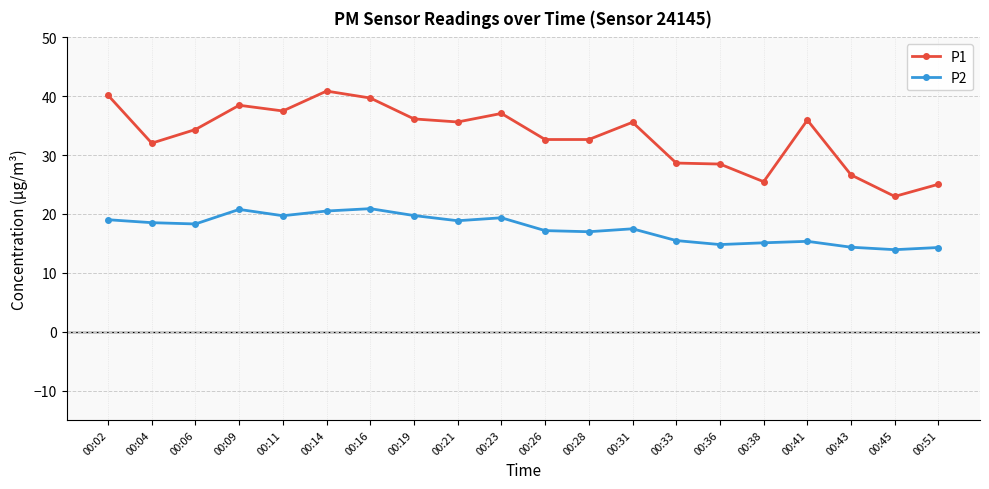

Which series changed the most between 00:26 and 00:31?

P1